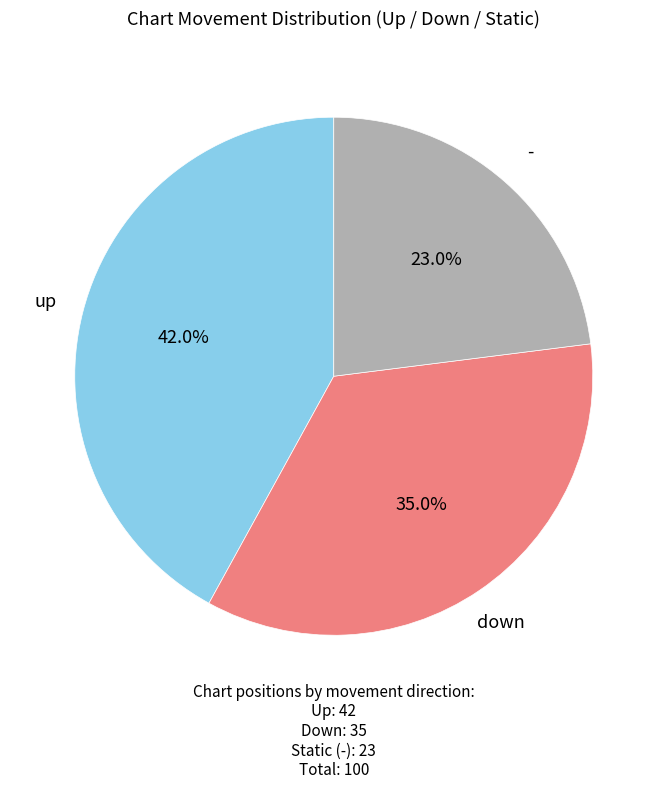

Is there a majority slice in this chart?

No